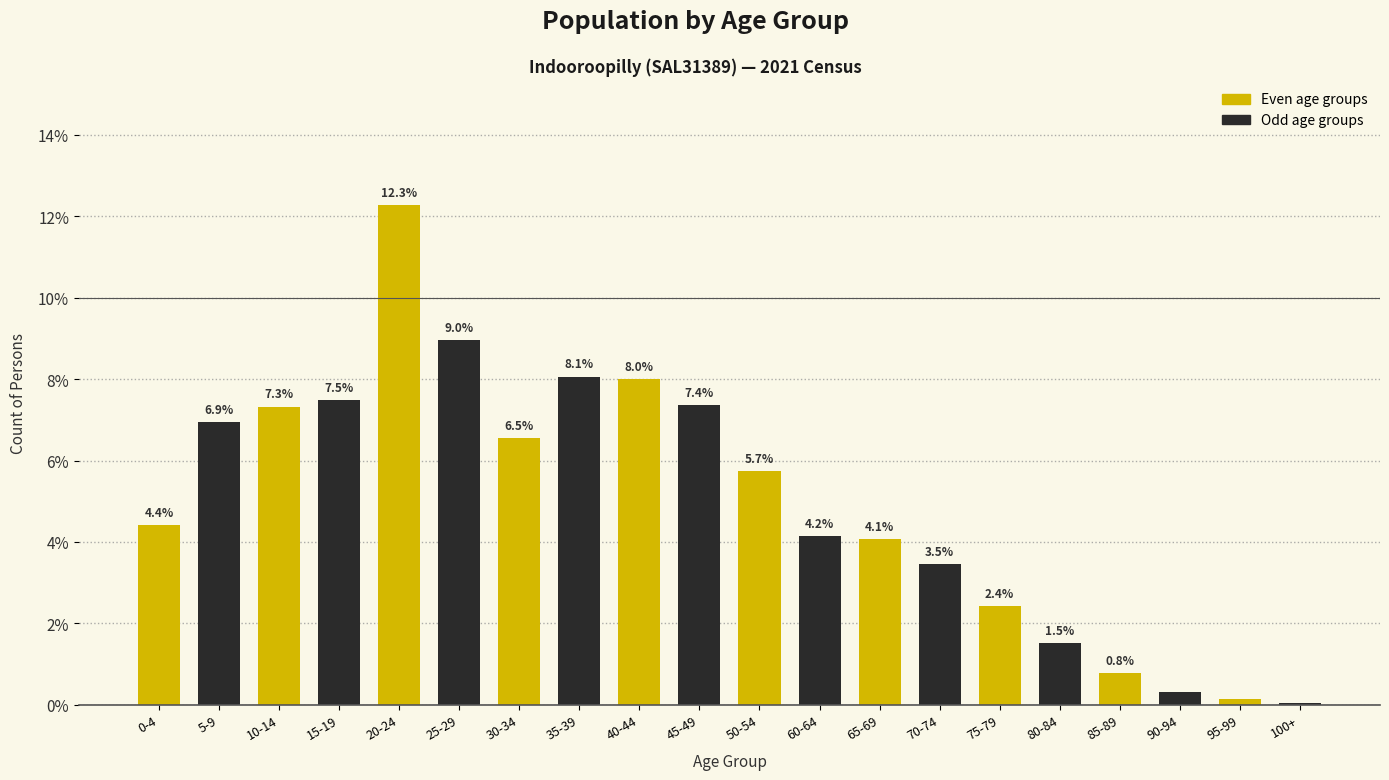

What is the greatest value displayed?

12.3